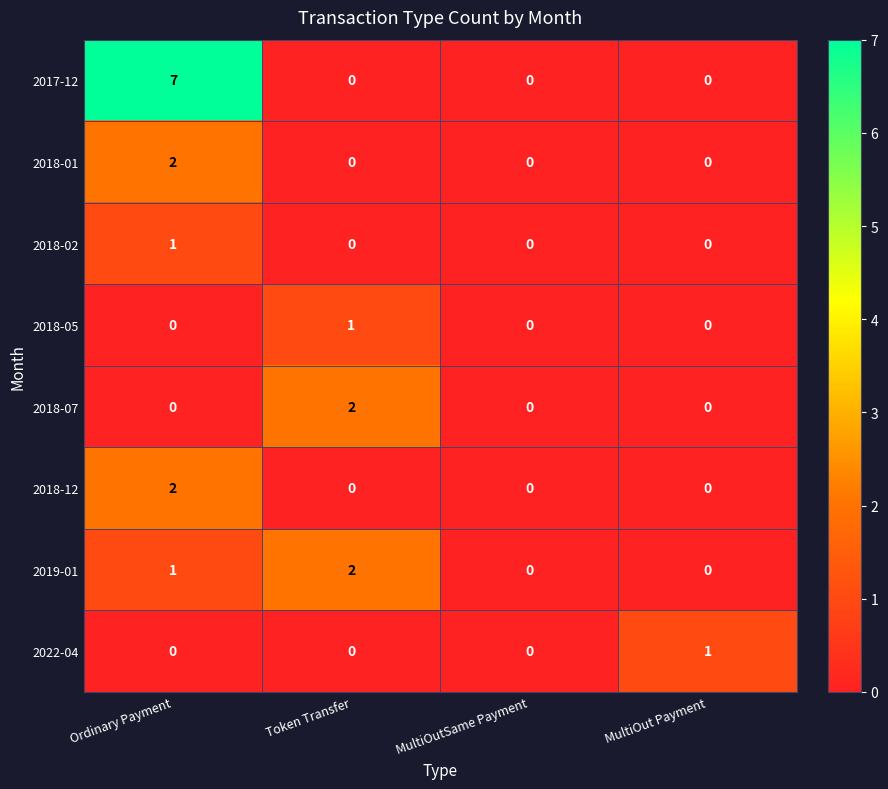

What is the difference between the maximum and minimum values in the 2017-12 series?

7